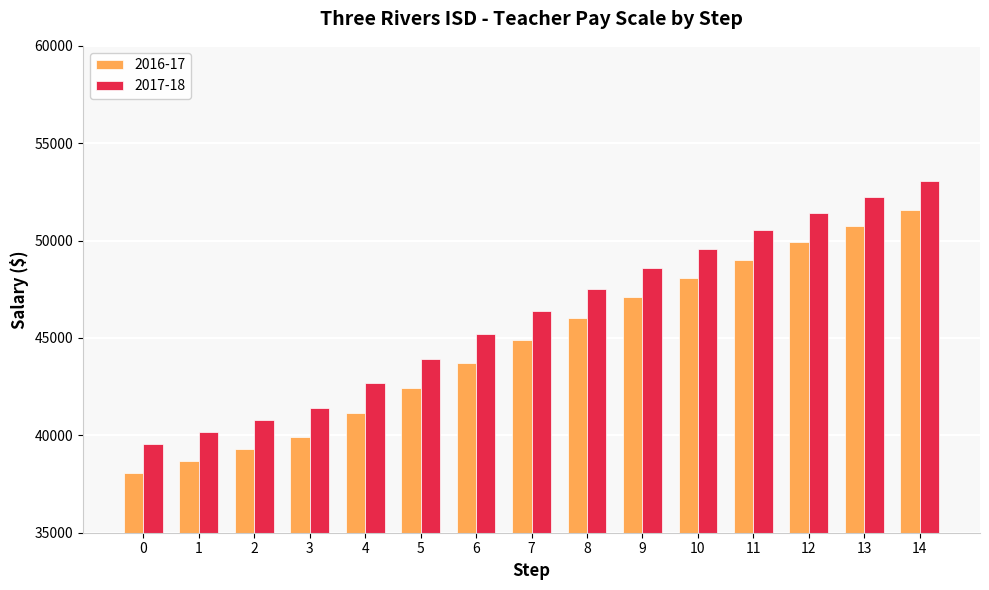

List the labels in order of 2016-17 value, smallest first.

0, 1, 2, 3, 4, 5, 6, 7, 8, 9, 10, 11, 12, 13, 14